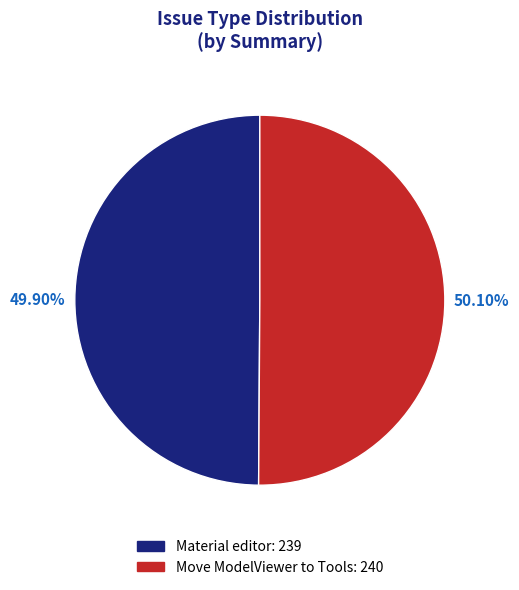

How many segments does this pie chart have?

2